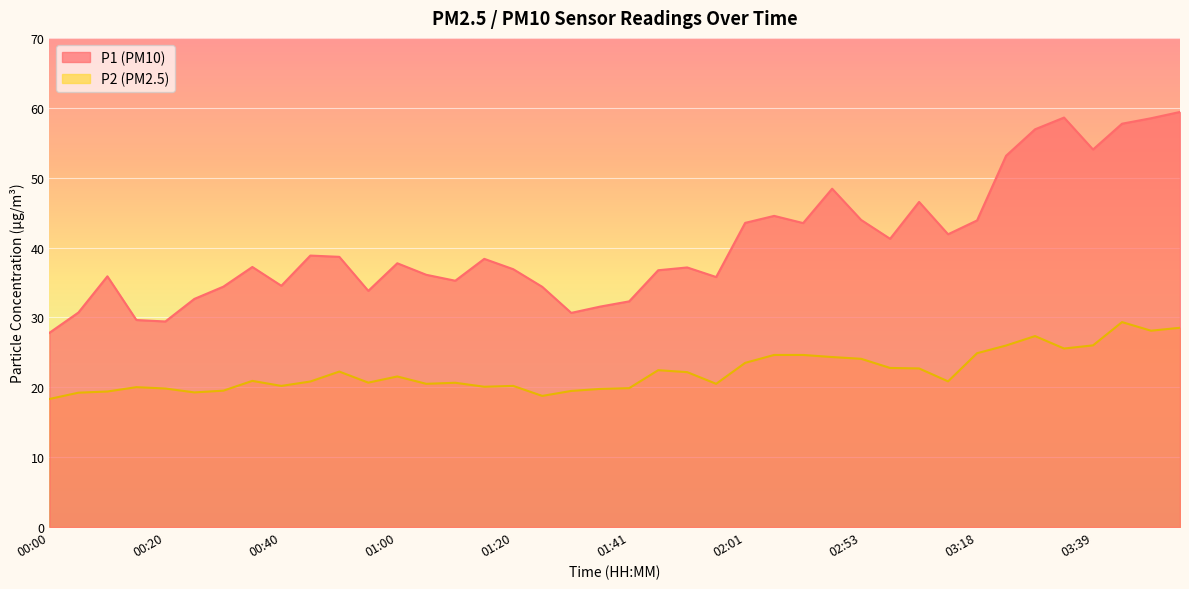

The P1 series shows 38.4 at 01:15. True or false?

True